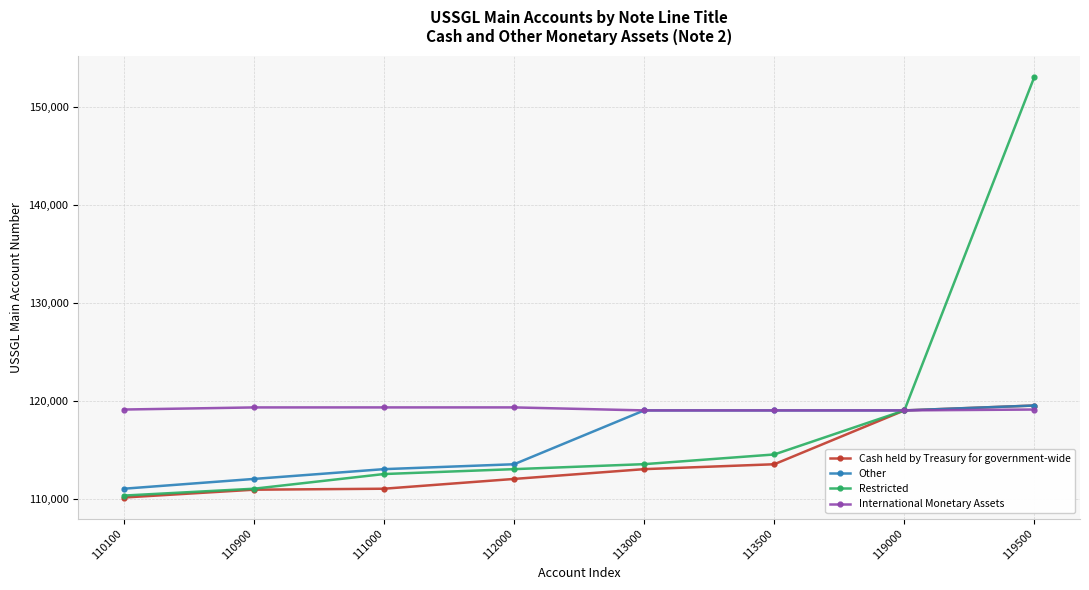

What is the value of the Restricted point at the 6th from the left?

114500